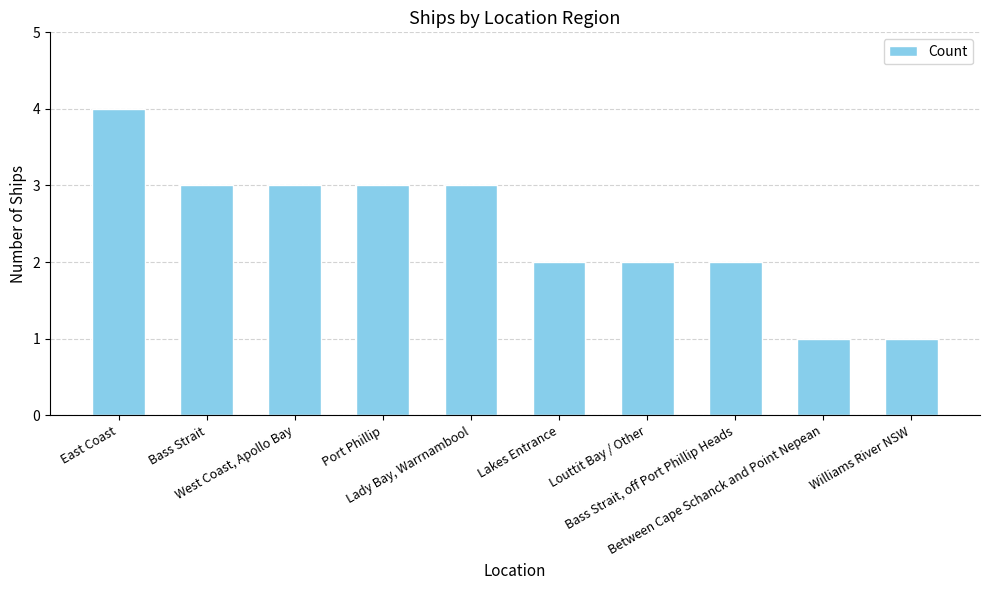

Reading right to left, list all the values displayed in this chart.

1	1	2	2	2	3	3	3	3	4